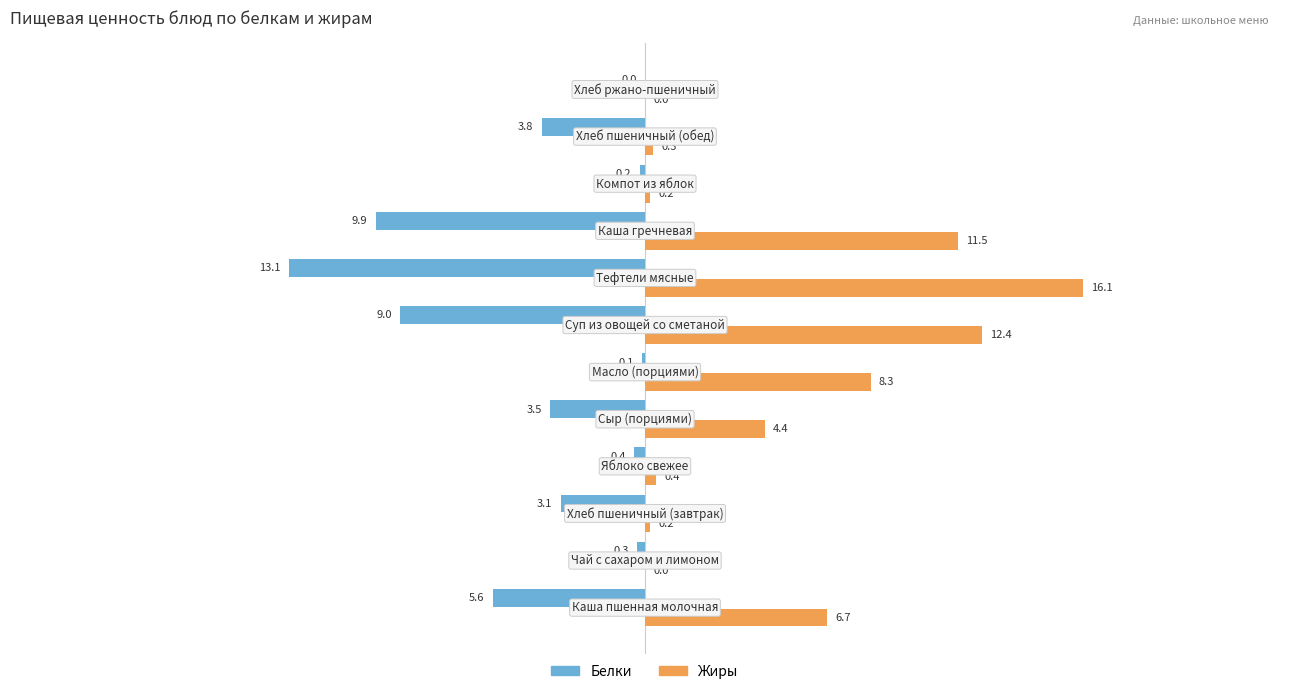

Rank the series by their average value, from highest to lowest.

Жиры, Белки